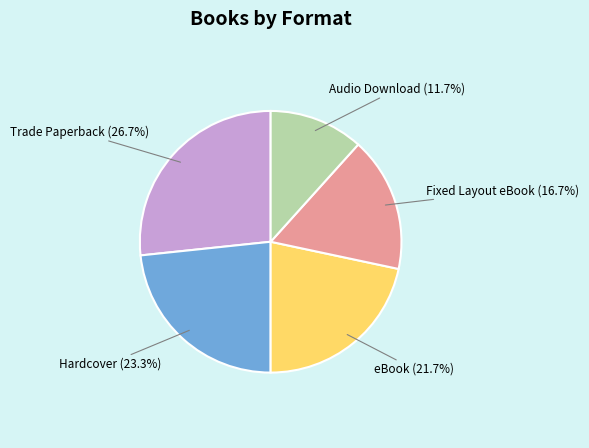

Do Trade Paperback and Fixed Layout eBook together represent more than half of the pie?

No